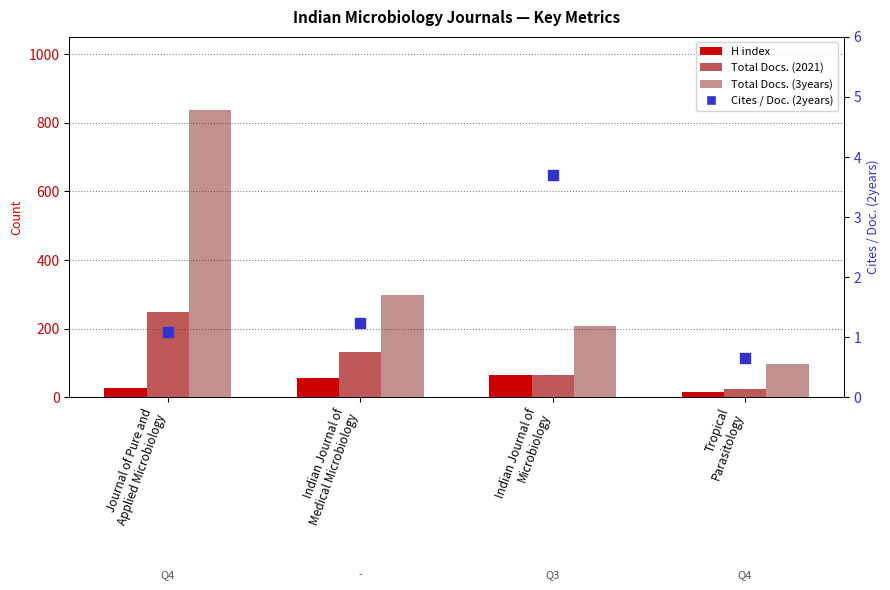

Which series contains the highest Y value?

Total Docs. (3years)